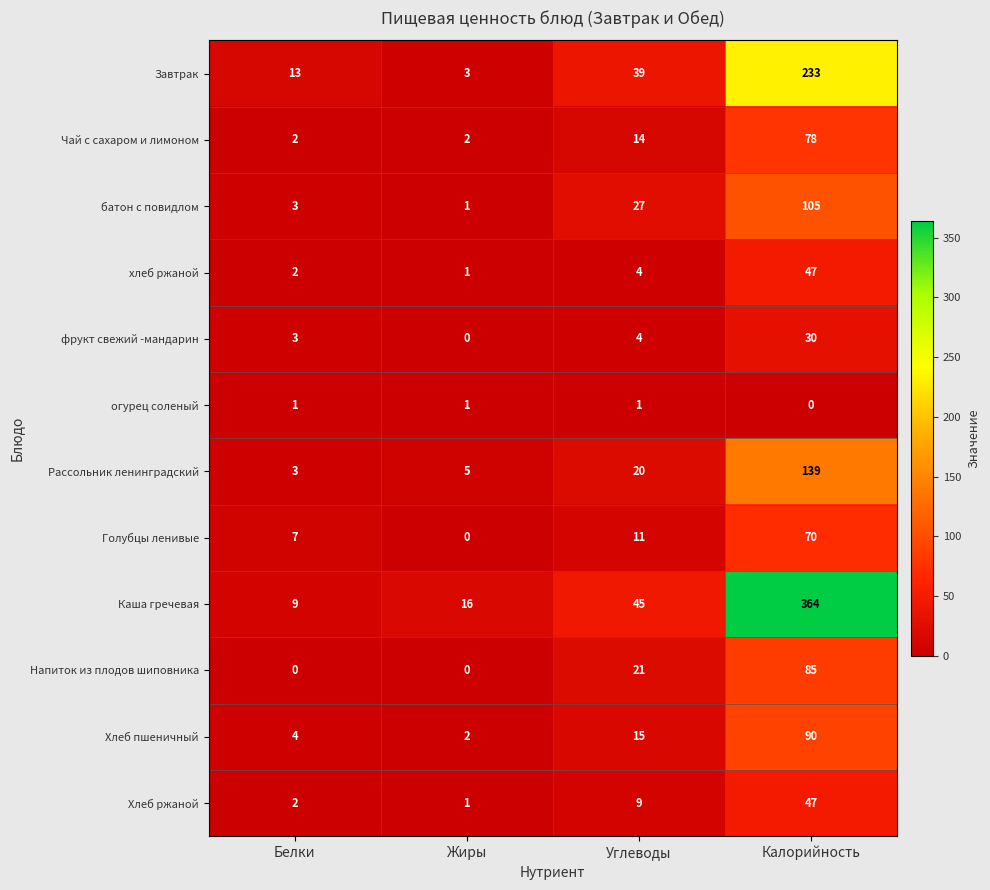

Which label corresponds to the largest value in the chart?

Калорийность